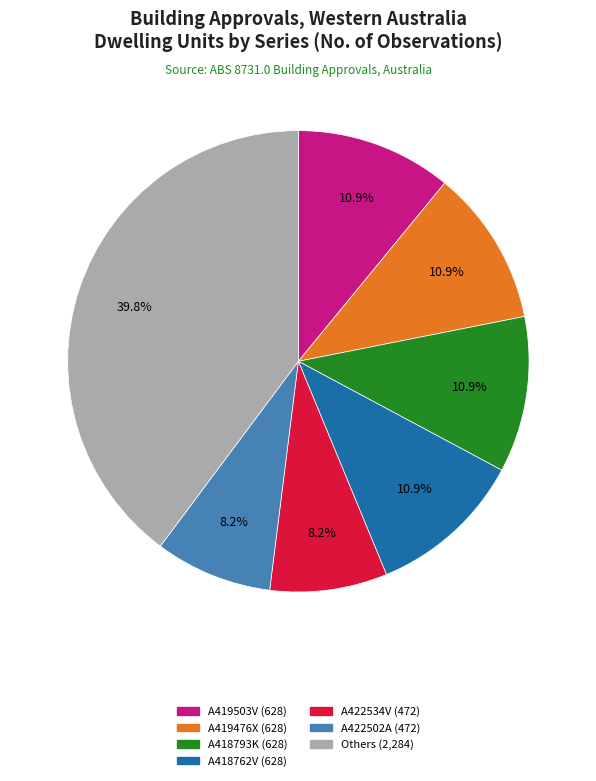

Count the number of slices in the pie.

7